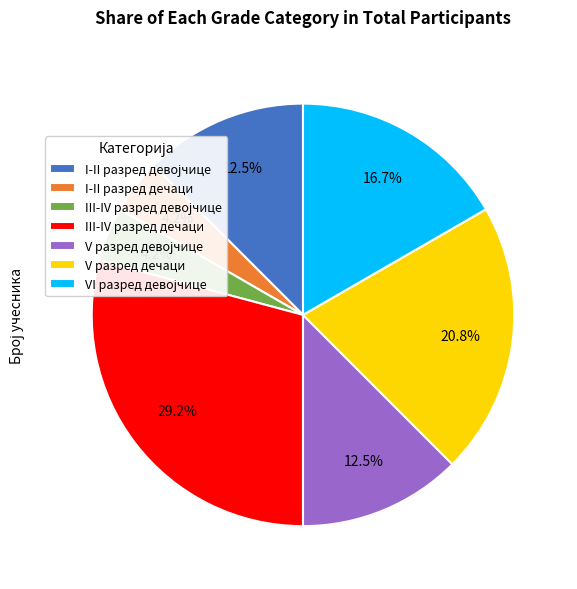

Which slice is the largest?

III-IV разред дечаци